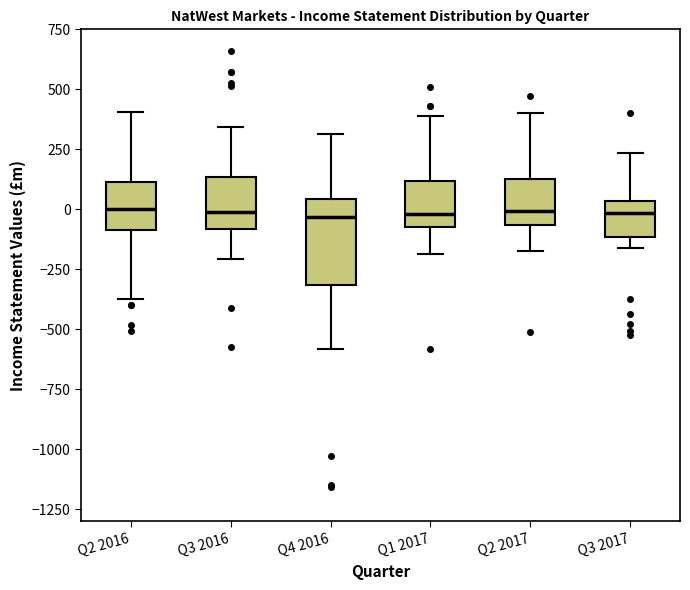

Where does the lower whisker of the box for Q4 2016 end on the y-axis? The values are not printed on the chart, so give them approximately, as read against the axis.

-600